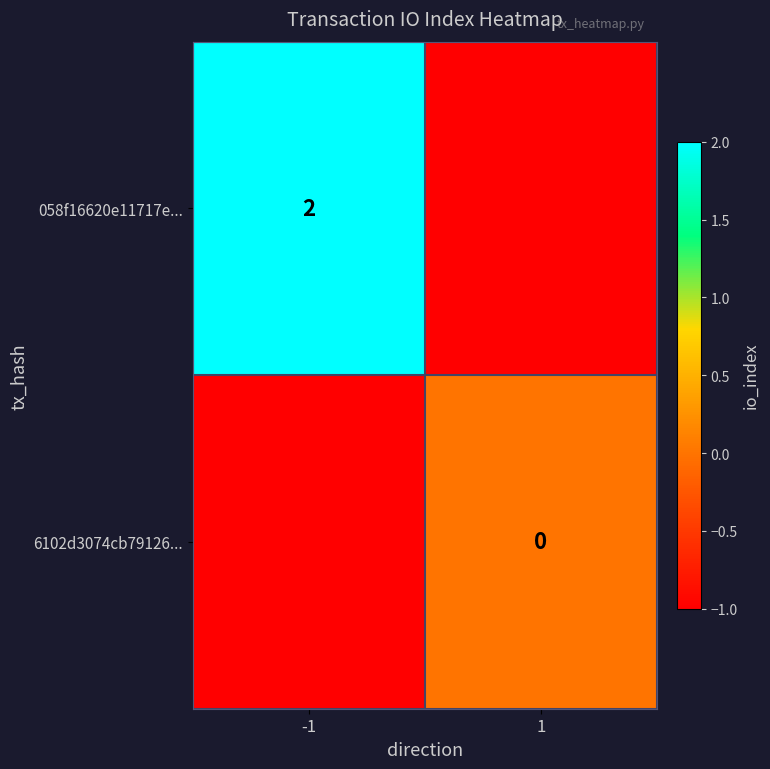

True or false: 058f16620e11717e... has a value of 1 at -1.

False